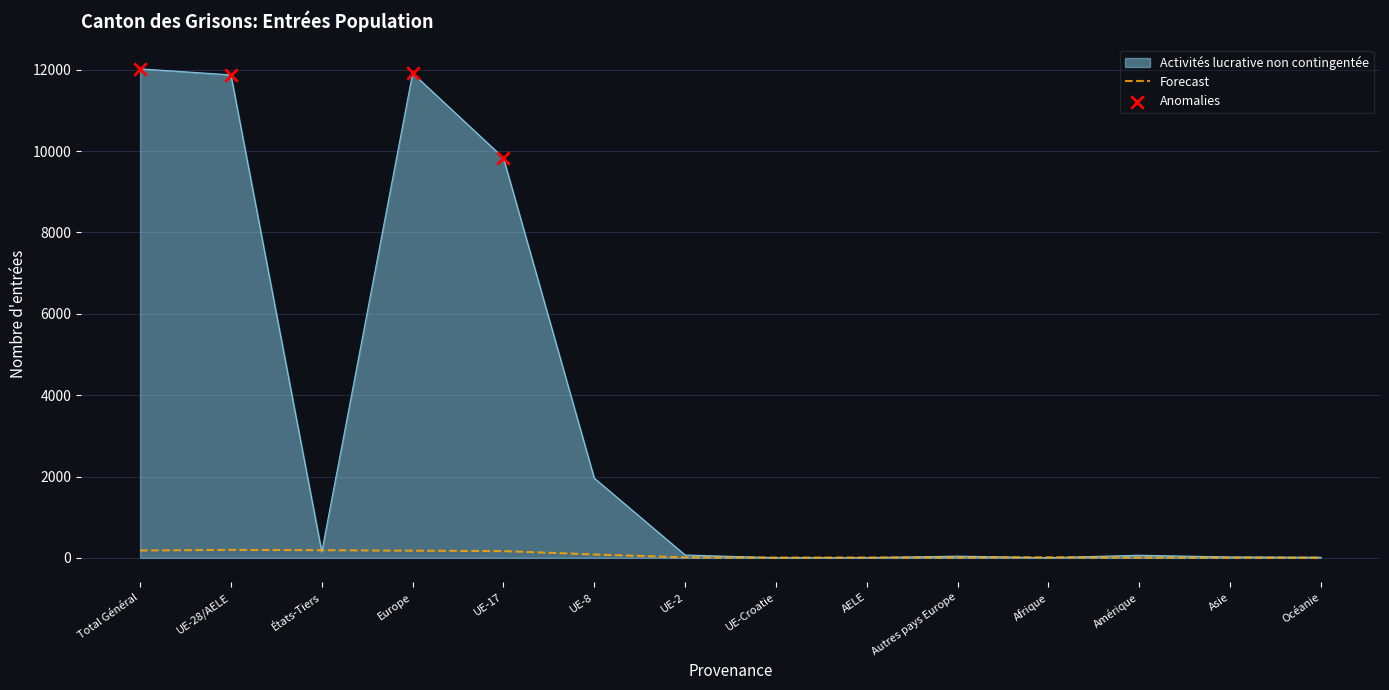

What is the maximum value shown in the chart?

12023.0